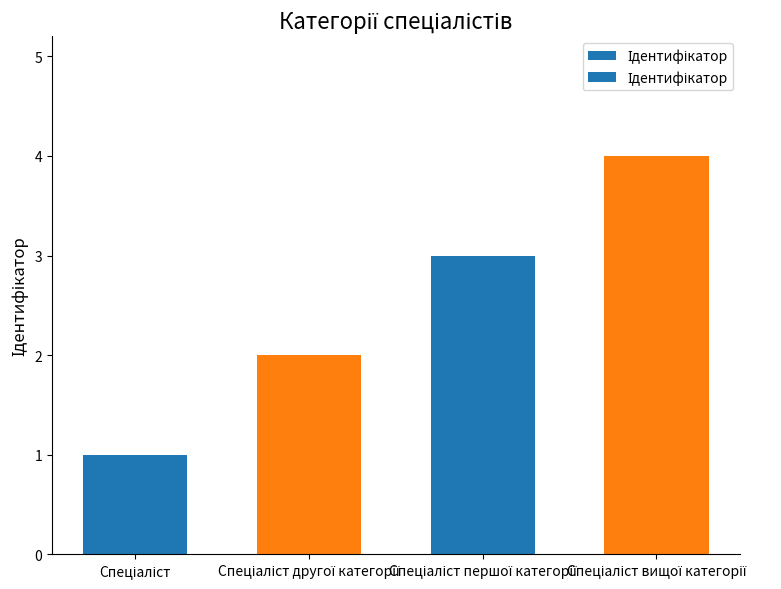

What is the difference between the maximum and minimum values?

3